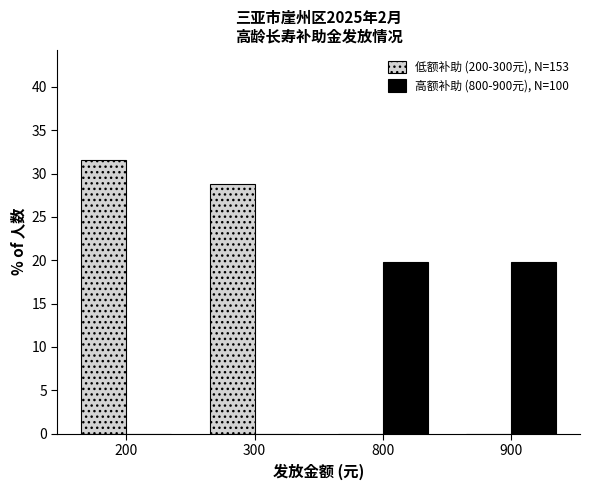

Reading left to right, extract all data points from this chart.

低额补助 (200-300元), N=153: 31.6	28.9	0.0	0.0
高额补助 (800-900元), N=100: 0.0	0.0	19.8	19.8